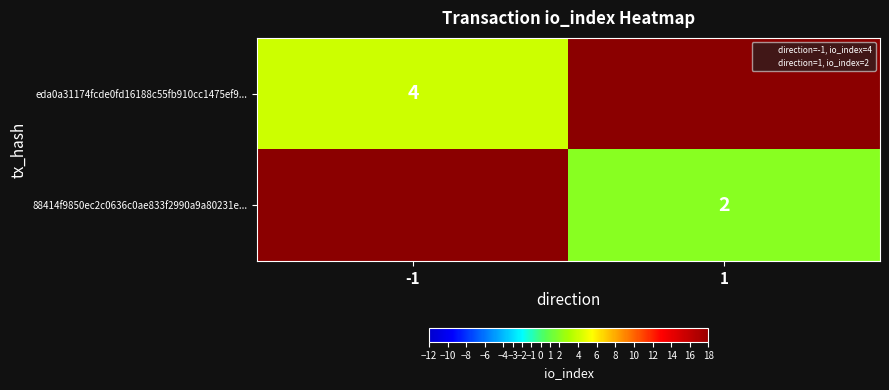

Which series has the widest spread of values?

eda0a31174fcde0fd16188c55fb910cc1475ef9...